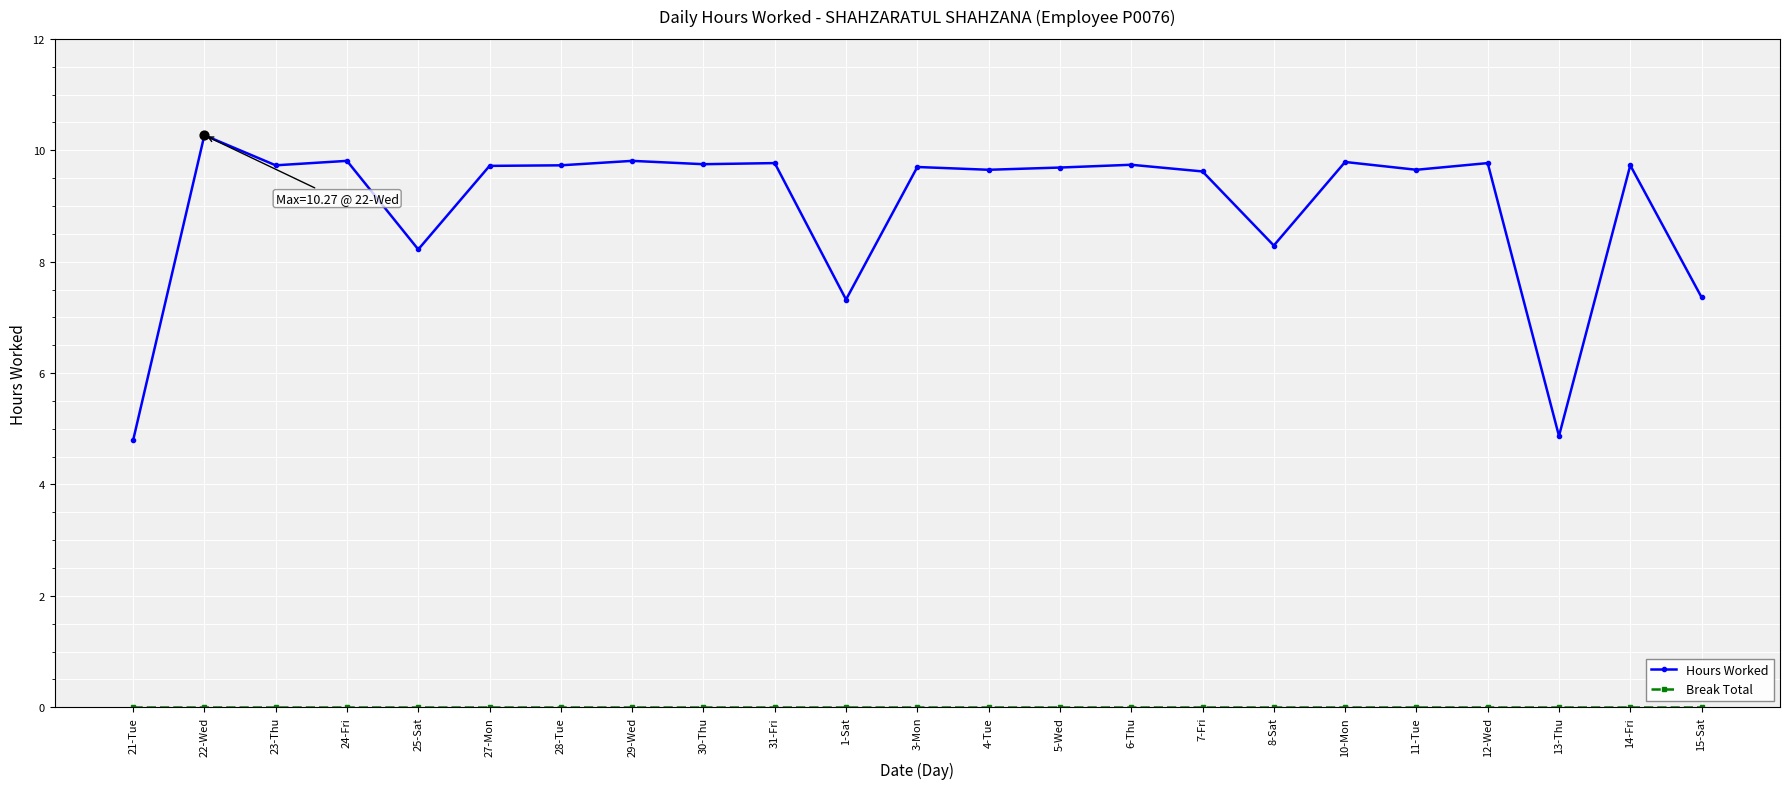

At which category is the sum across all series the highest?

22-Wed